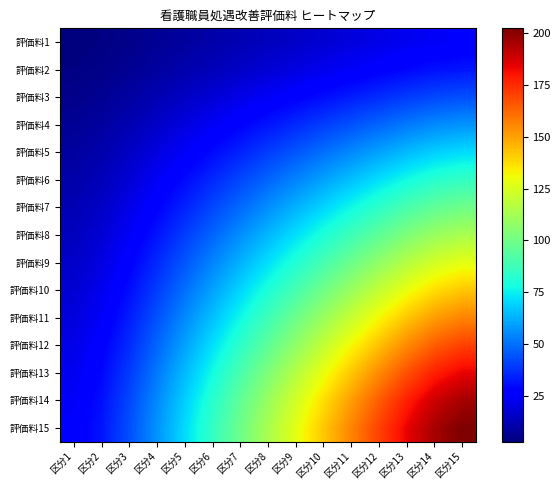

What is the difference between the highest and lowest values at 区分9?

111.9